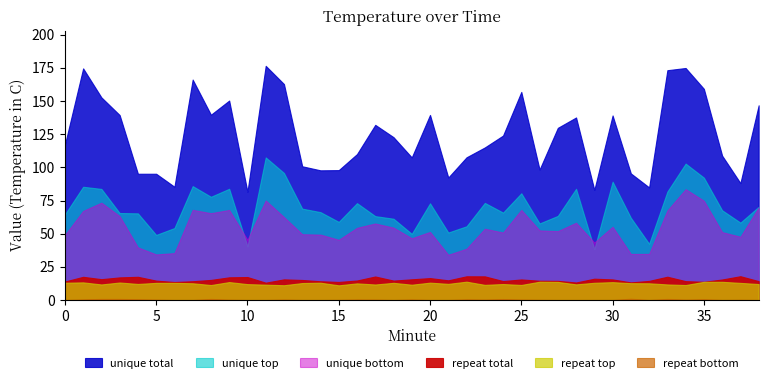

True or false: repeat top and unique top intersect in this chart.

False